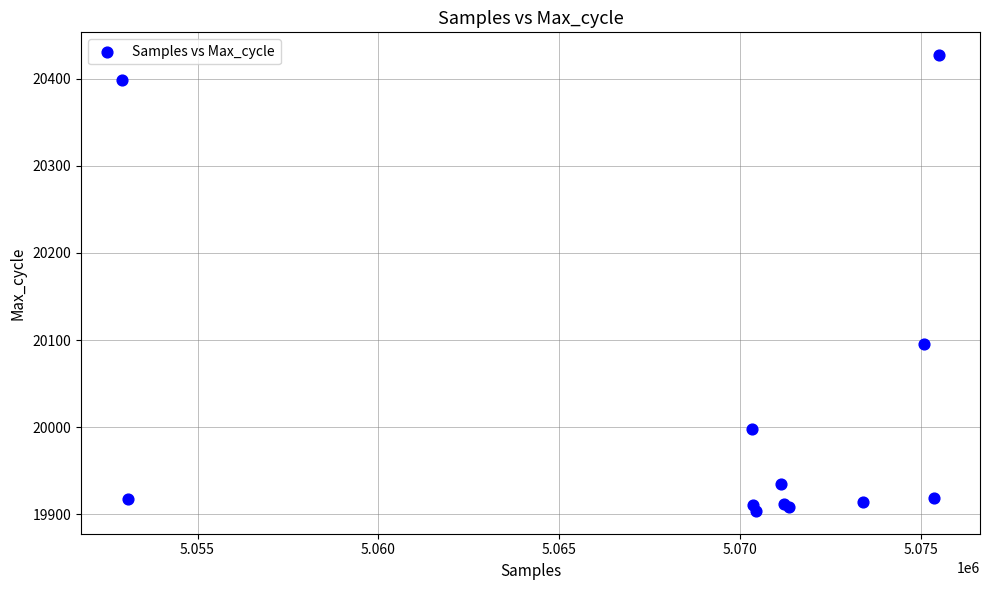

What Y value in the scatter plot is closest to 20165?

20096